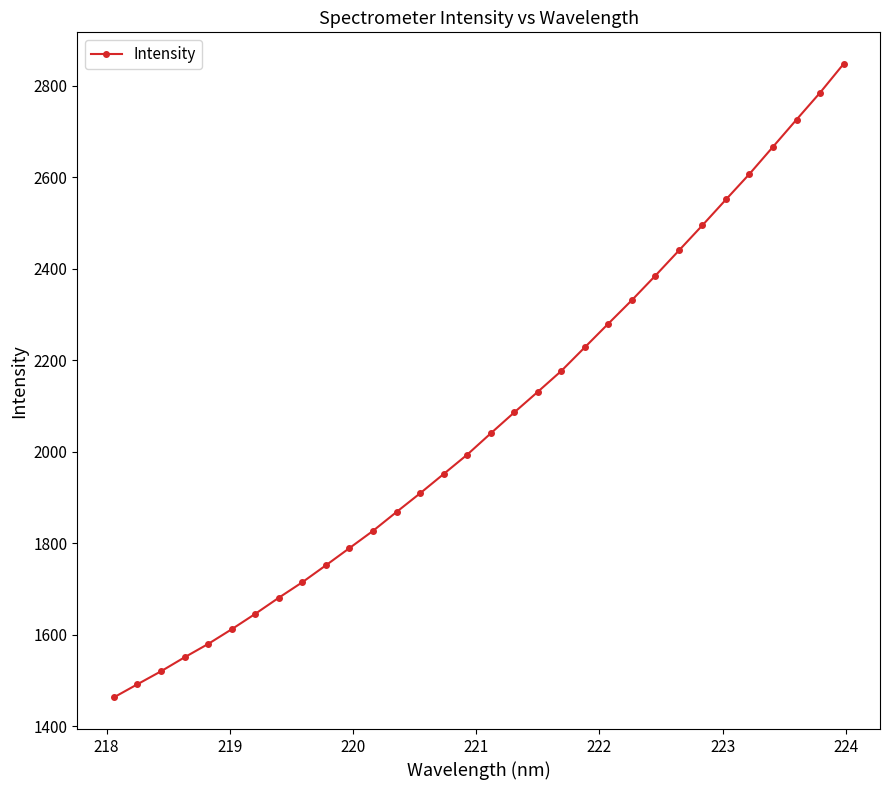

What is the smallest value displayed?

1463.3